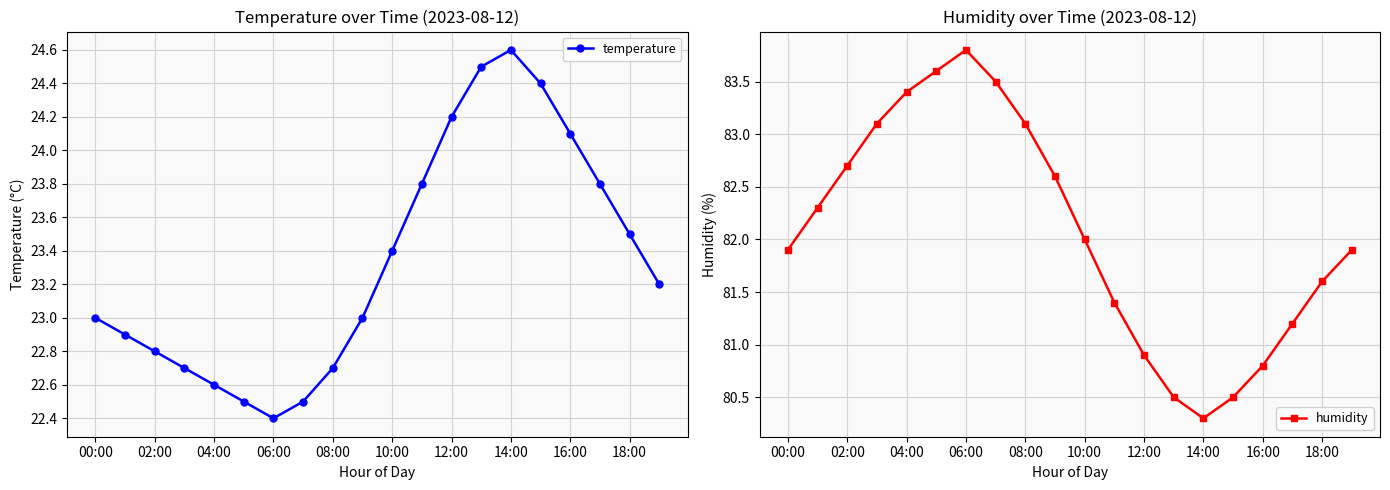

The temperature series shows 11.8 at 06:00. True or false?

False